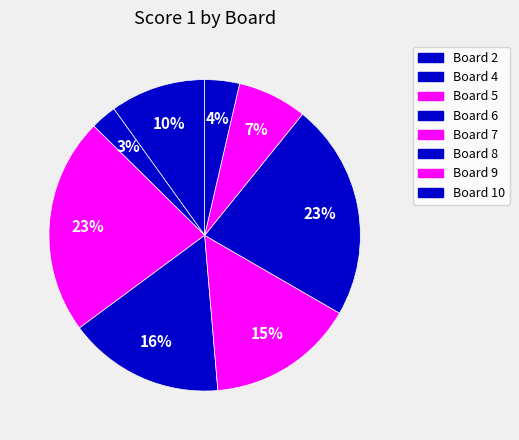

How many segments does this pie chart have?

8